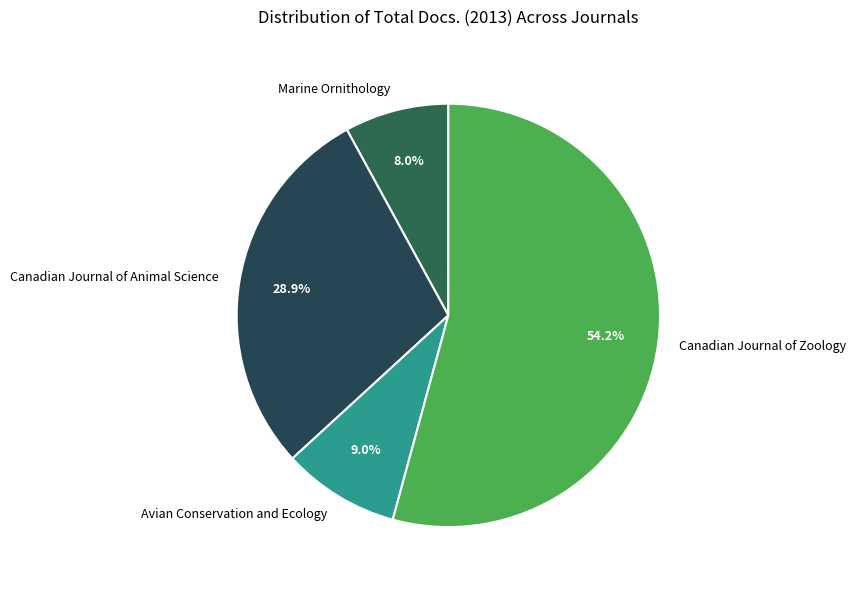

To the nearest percent, what portion does Avian Conservation and Ecology represent?

9%